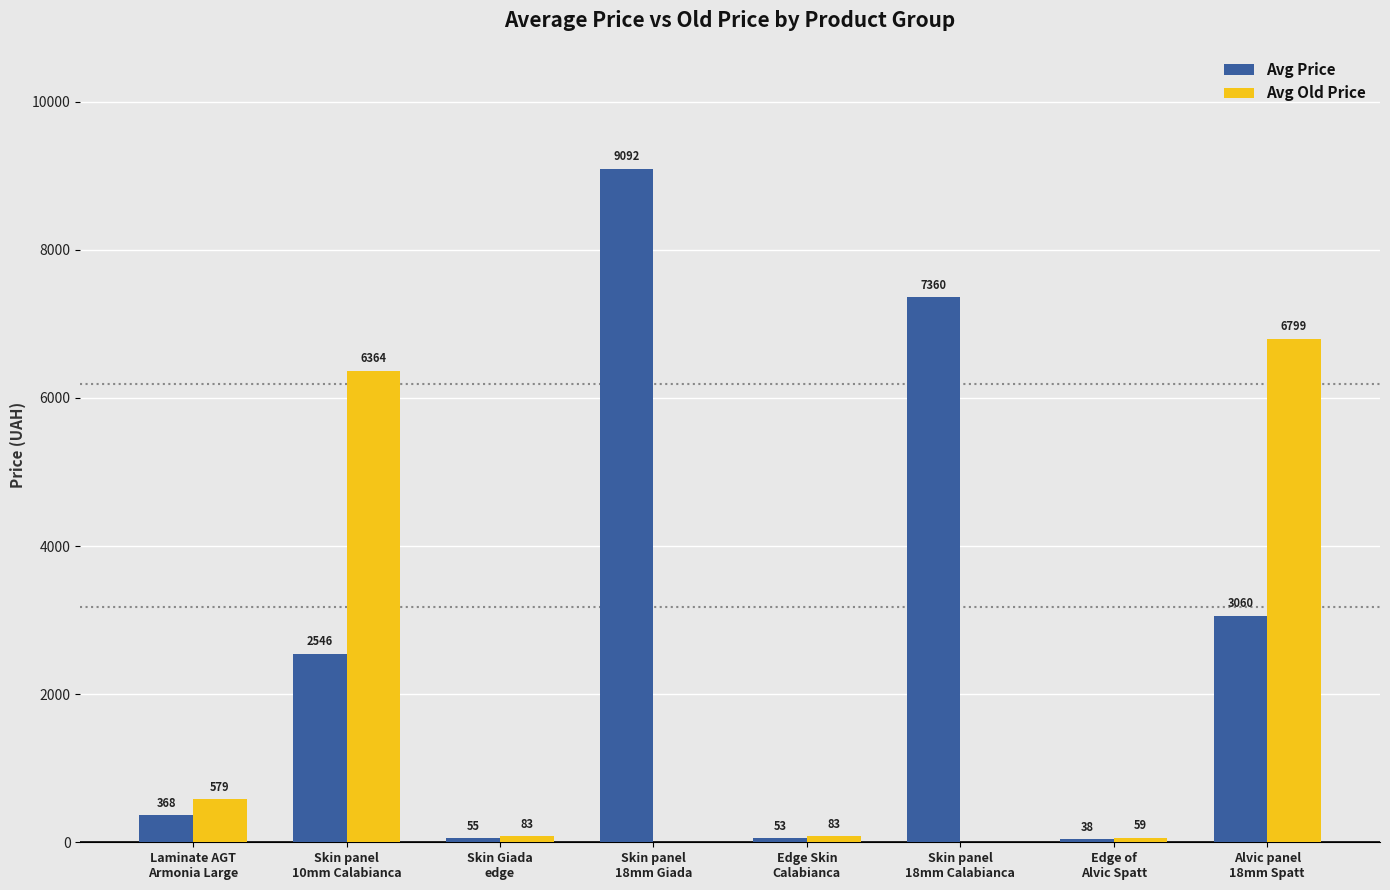

What is the greatest value displayed?

9092.0